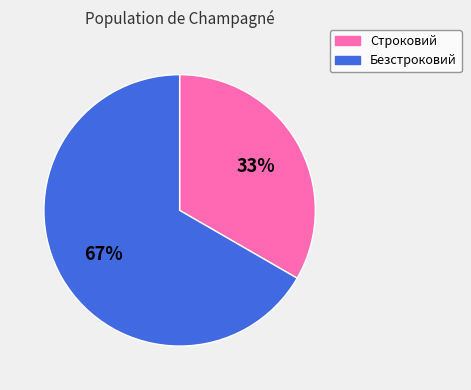

True or false: Строковий accounts for 43% of the total.

False